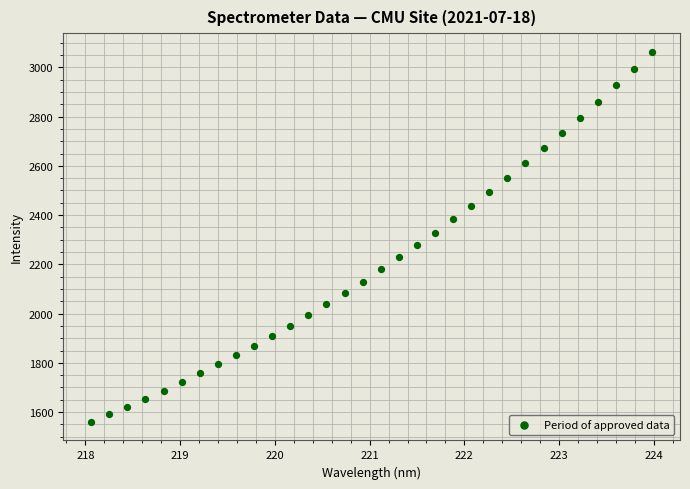

What is the range of X values (max minus min)?

5.9